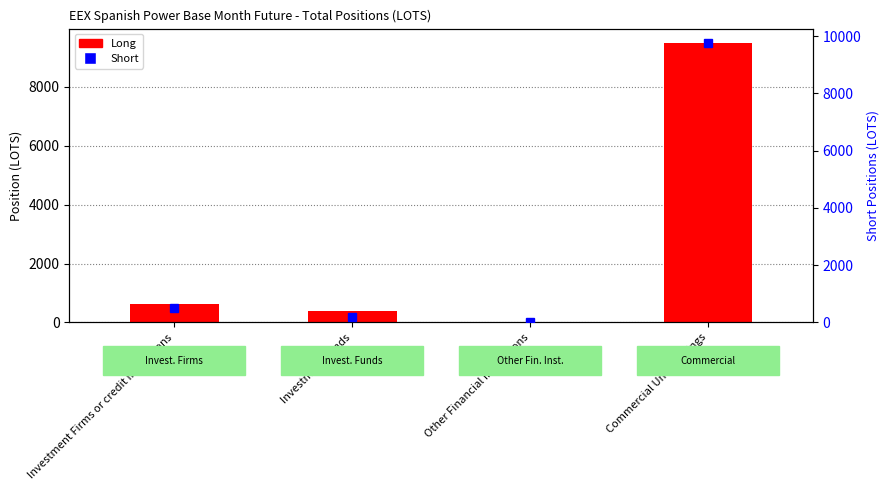

Reading left to right, transcribe all the data shown in this chart.

Long: 629.7	376.0	0.0	9493.0
Short: 514.0	206.7	0.0	9778.0